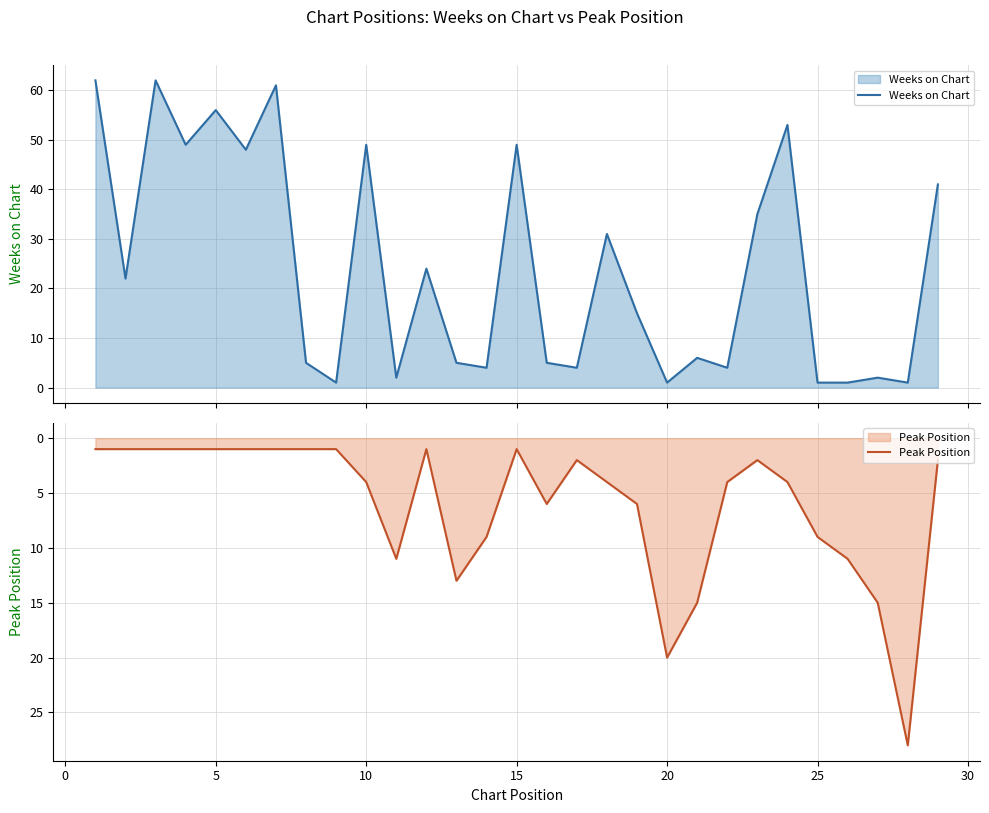

Which series has the largest range (max minus min)?

Weeks on Chart